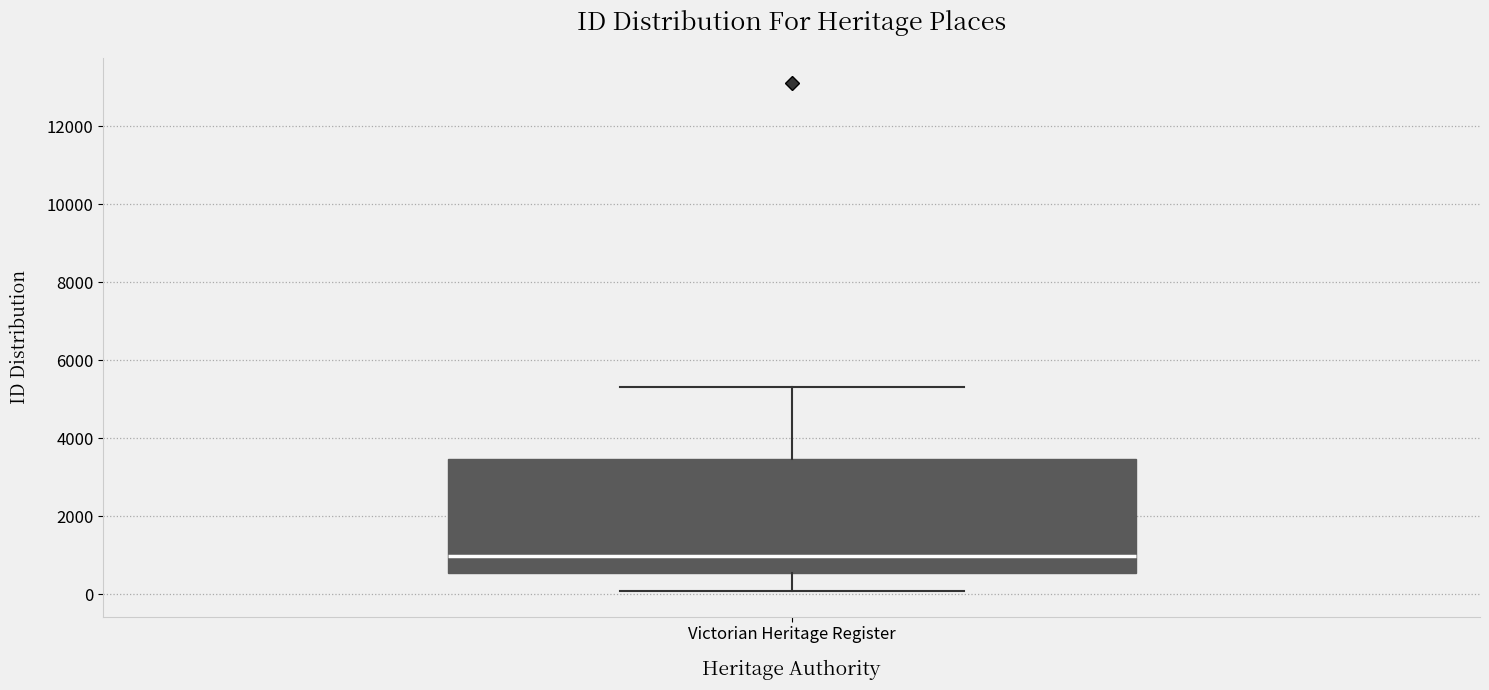

Where is the lower edge of the box for Victorian Heritage Register on the y-axis? The values are not printed on the chart, so give them approximately, as read against the axis.

600